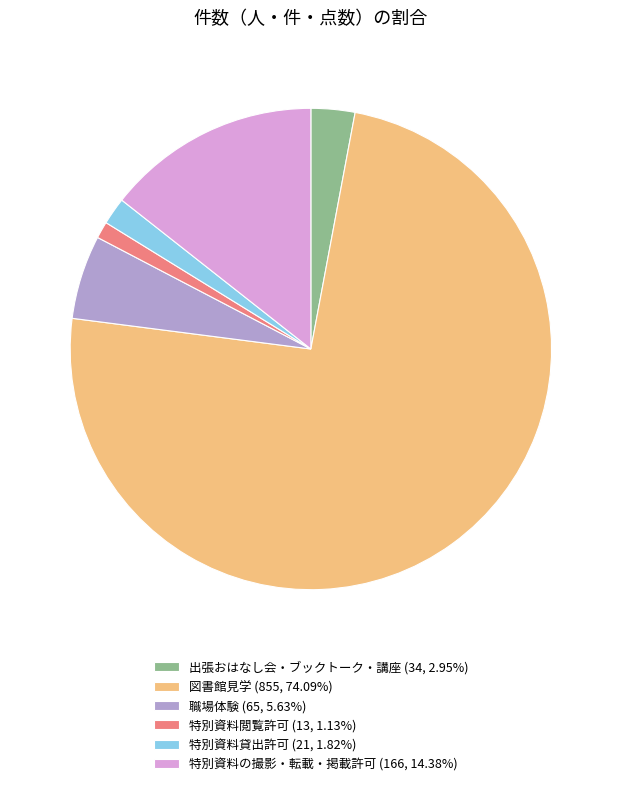

Which slice is the largest?

図書館見学